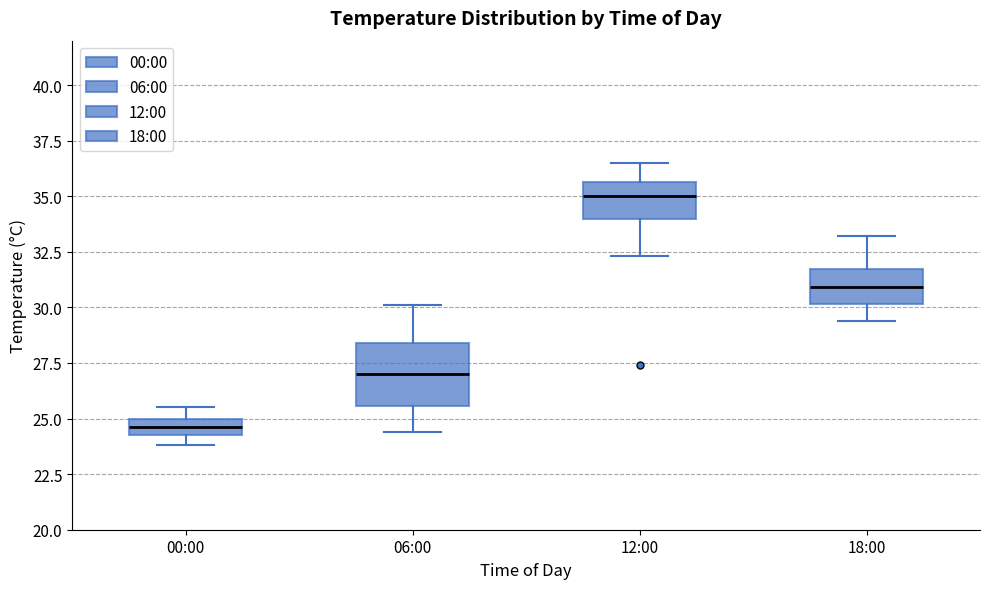

Where does the lower whisker of the box for 06:00 end on the y-axis? The values are not printed on the chart, so give them approximately, as read against the axis.

24.5